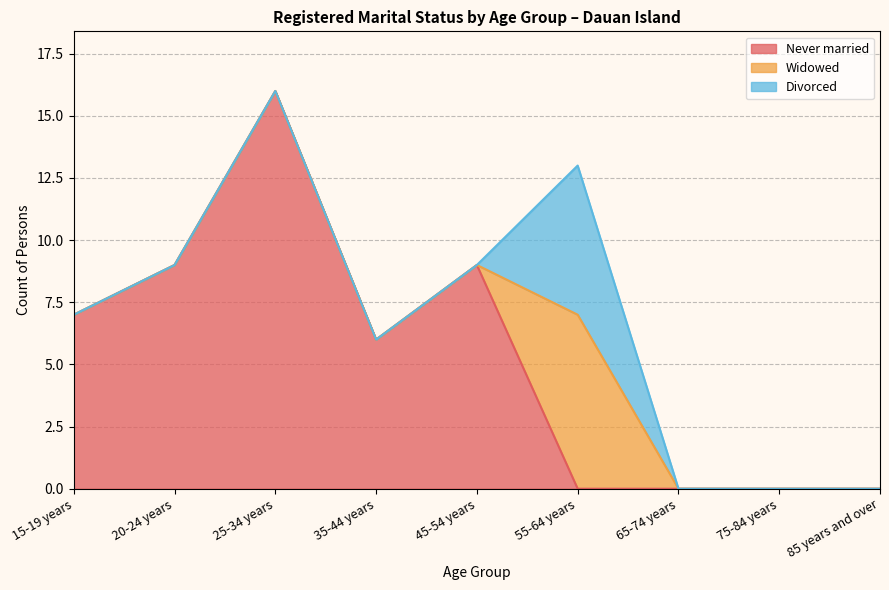

Reading left to right, what are all the values shown in this chart?

Never married: 15-19 years=7	20-24 years=9	25-34 years=16	35-44 years=6	45-54 years=9	55-64 years=0	65-74 years=0	75-84 years=0	85 years and over=0
Widowed: 15-19 years=0	20-24 years=0	25-34 years=0	35-44 years=0	45-54 years=0	55-64 years=7	65-74 years=0	75-84 years=0	85 years and over=0
Divorced: 15-19 years=0	20-24 years=0	25-34 years=0	35-44 years=0	45-54 years=0	55-64 years=6	65-74 years=0	75-84 years=0	85 years and over=0